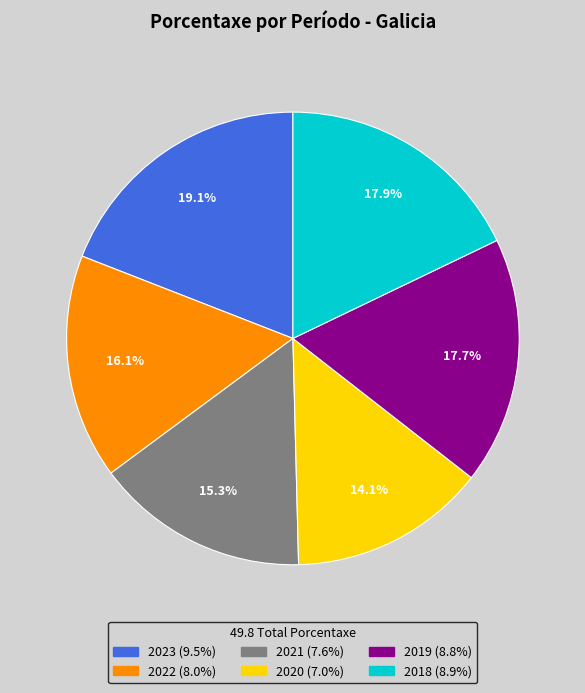

The 2020 slice represents 3% of the pie. True or false?

False